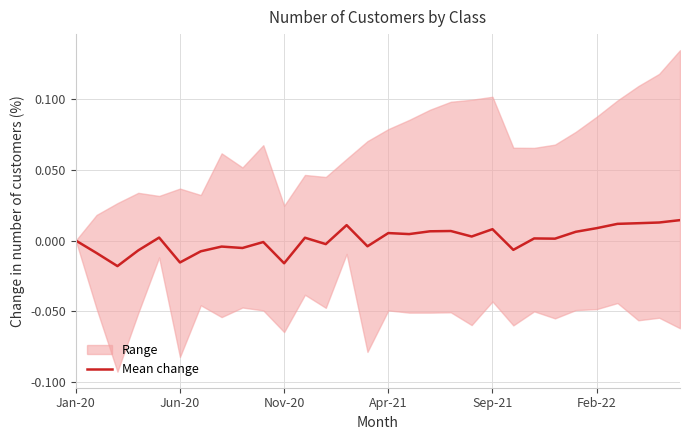

How many interior local valleys (lower than both neighbors) does the data have?

10